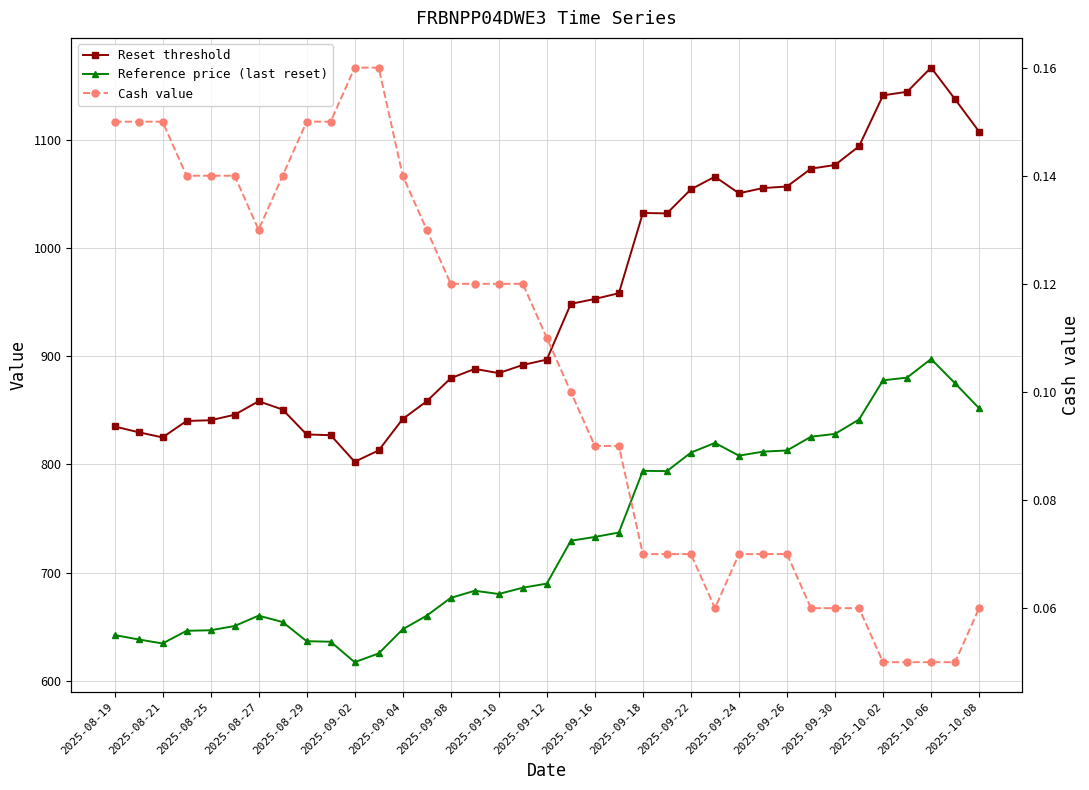

What is the difference between the maximum and minimum values in the Cash value series?

0.1